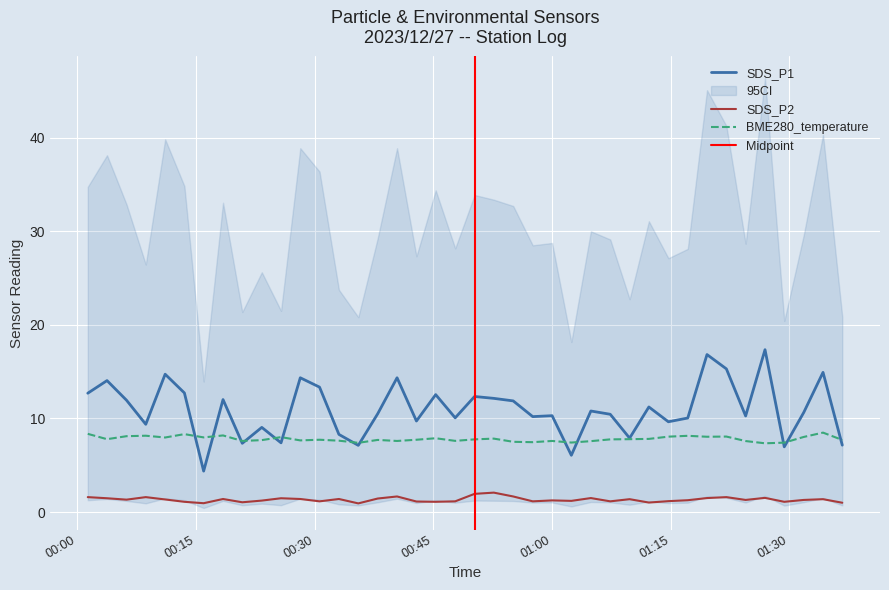

Reading left to right, transcribe all the data shown in this chart.

SDS_P1: 12.7	14.1	11.9	9.4	14.7	12.7	4.4	12.0	7.3	9.1	7.4	14.3	13.3	8.3	7.1	10.5	14.3	9.7	12.6	10.1	12.3	12.2	11.9	10.2	10.3	6.1	10.8	10.4	7.9	11.2	9.7	10.1	16.8	15.3	10.3	17.4	7.0	10.7	14.9	7.2
SDS_P2: 1.6	1.5	1.3	1.6	1.4	1.1	0.9	1.4	1.1	1.2	1.5	1.4	1.1	1.4	0.9	1.4	1.7	1.1	1.1	1.1	1.9	2.1	1.7	1.1	1.2	1.2	1.5	1.1	1.4	1.0	1.2	1.3	1.5	1.6	1.3	1.5	1.1	1.3	1.4	1.0
BME280_temperature: 8.4	7.8	8.1	8.2	8.0	8.3	8.0	8.2	7.6	7.7	8.0	7.7	7.7	7.6	7.4	7.7	7.6	7.7	7.9	7.6	7.8	7.8	7.5	7.5	7.6	7.4	7.6	7.8	7.8	7.8	8.1	8.2	8.1	8.1	7.6	7.3	7.4	8.0	8.5	7.7